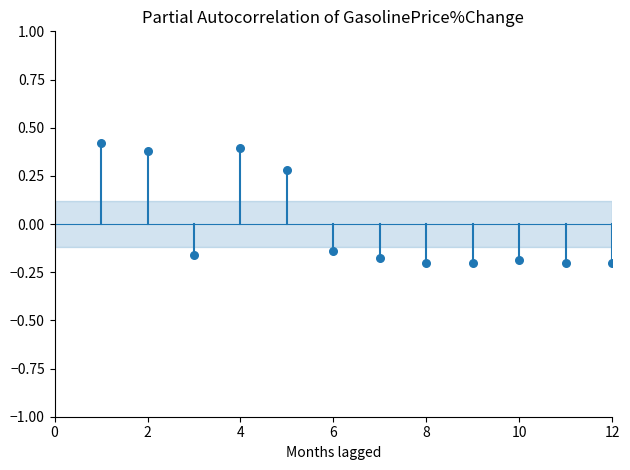

What is the average X value?

6.5